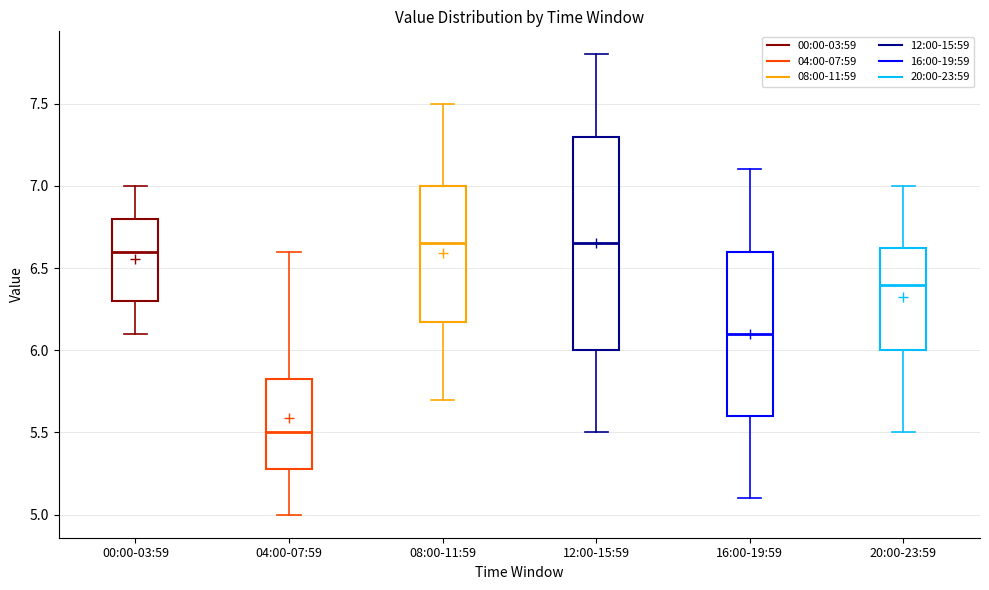

Which box has the lowest median line?

04:00-07:59